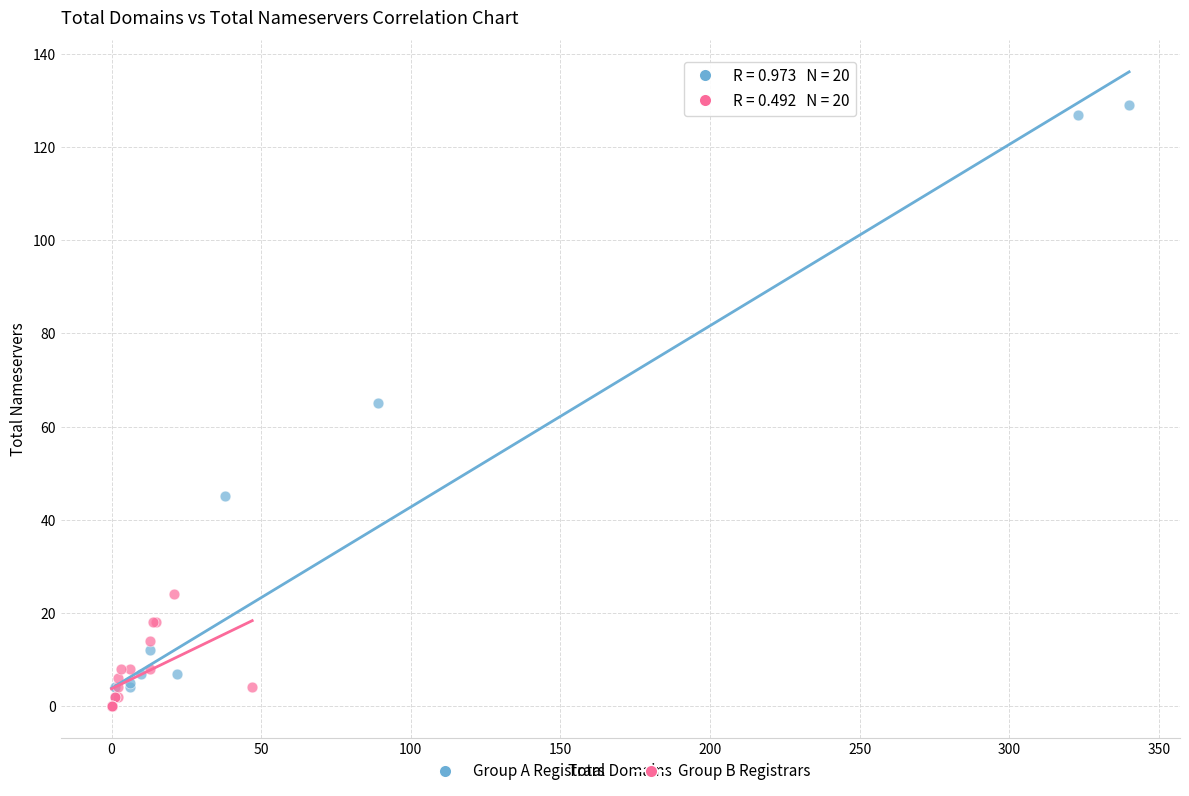

Which series has the largest Y range (max minus min)?

Group A Registrars